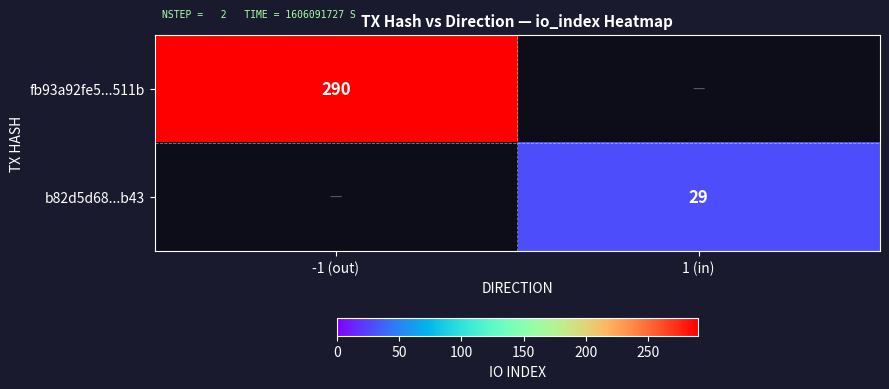

Is it true that b82d5d68...b43 equals 29 at 1 (in)?

True